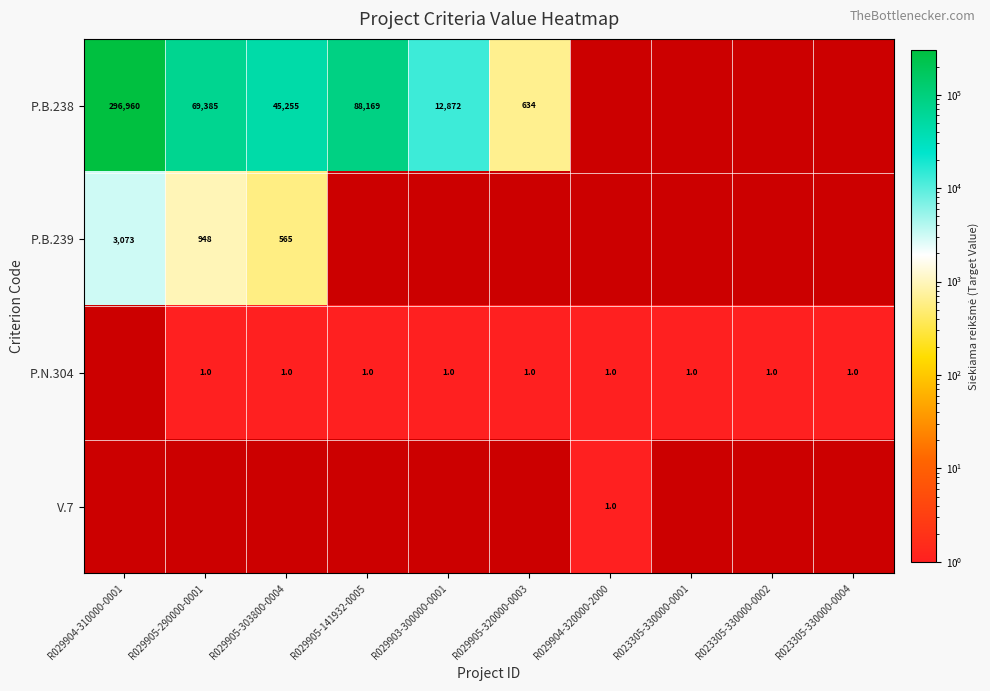

Is it true that P.N.304 equals 1 at R029905-290000-0001?

True